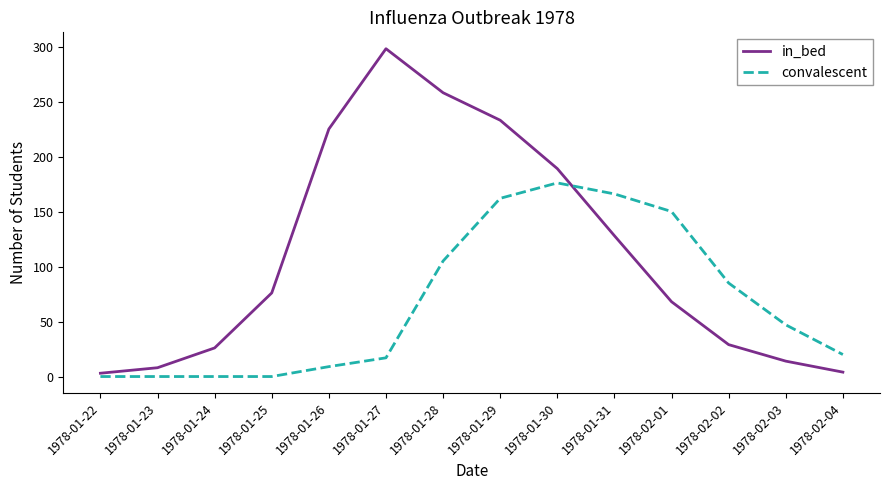

Count the number of data series in this chart.

2